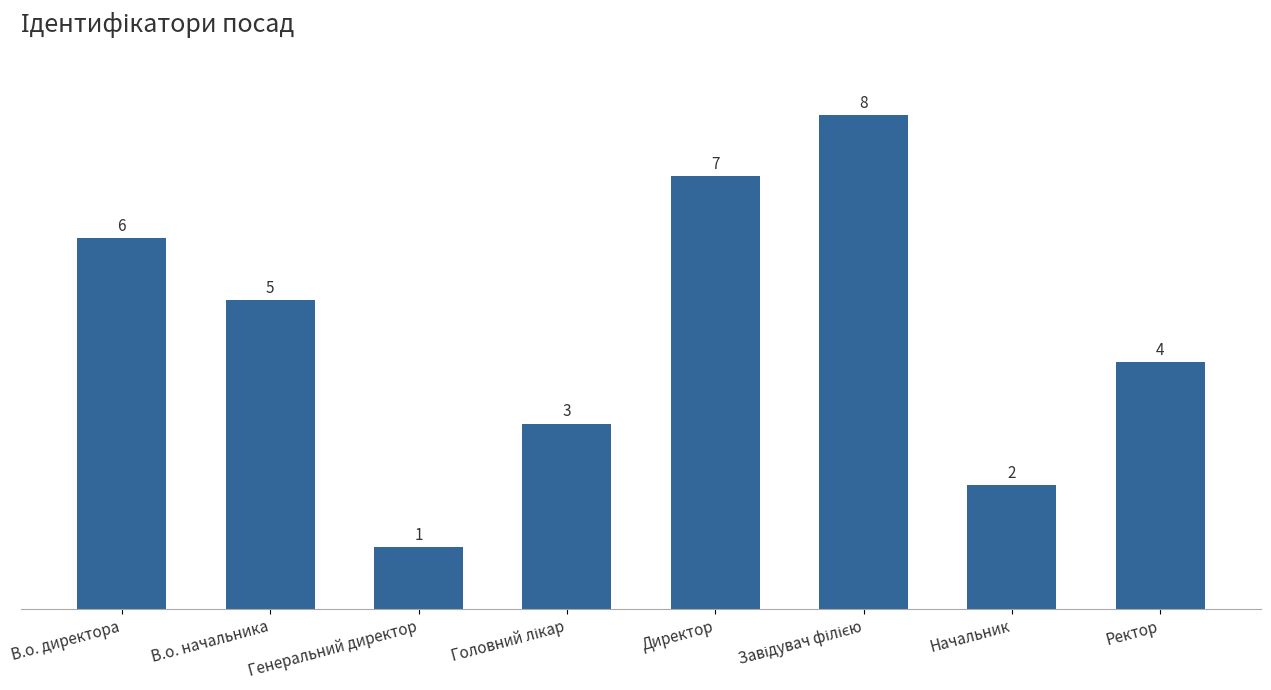

The chart shows a value of 2 at Начальник. True or false?

True